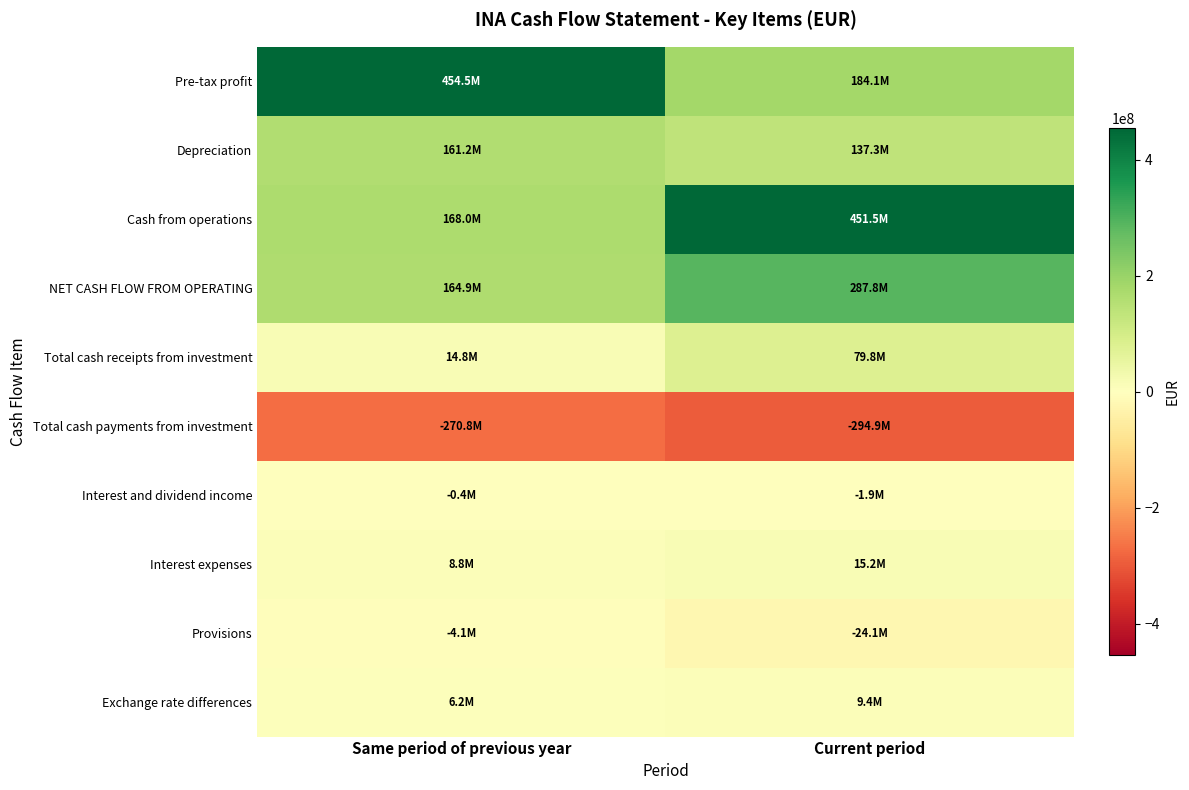

Between Same period of previous year and Current period, which series saw the biggest shift?

Cash from operations